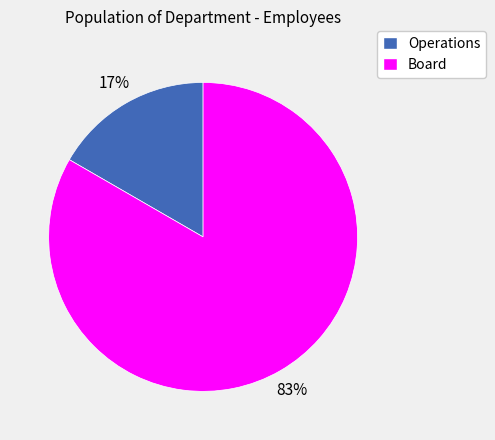

The Operations slice represents 17% of the pie. True or false?

True